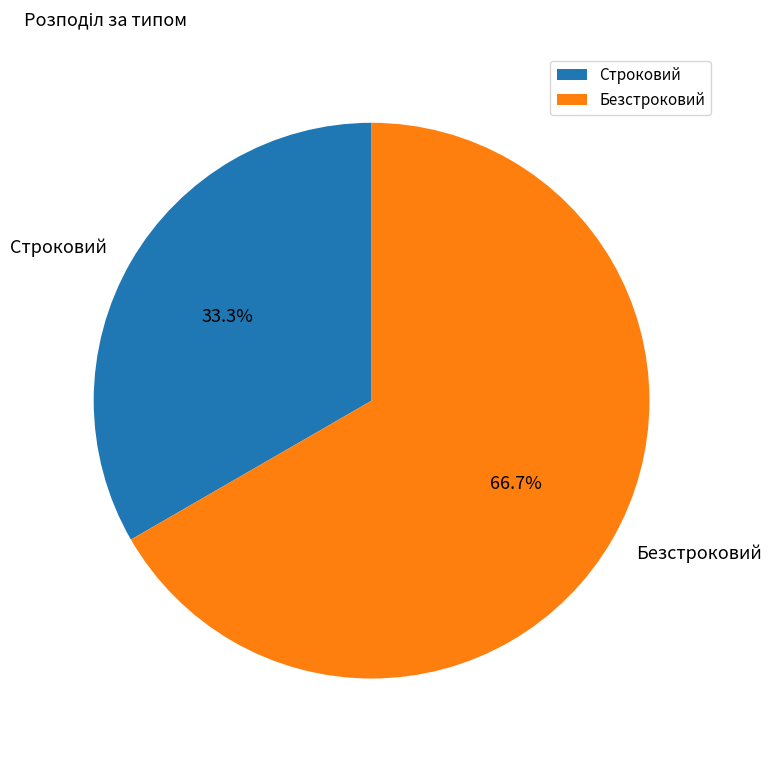

To the nearest percent, what is the difference between the largest and smallest slice percentages?

33%